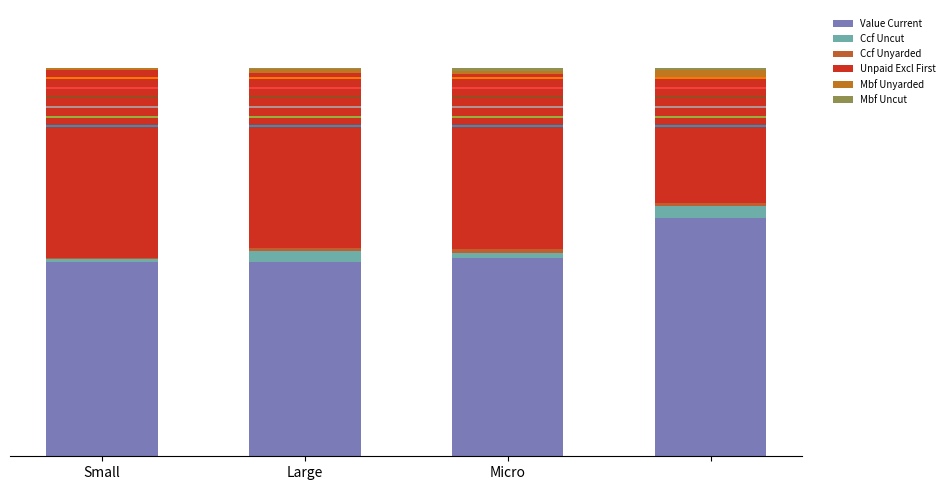

Which series has the largest total across all categories?

Value Current